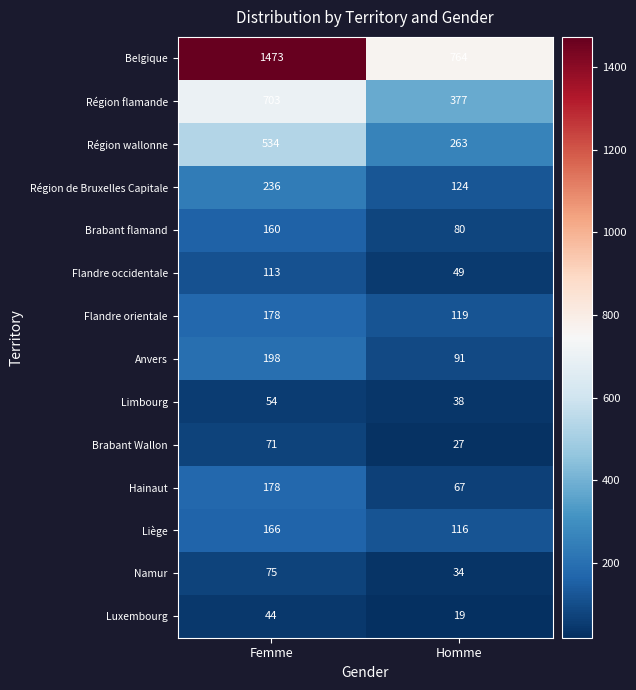

Which series has the largest range (max minus min)?

Belgique